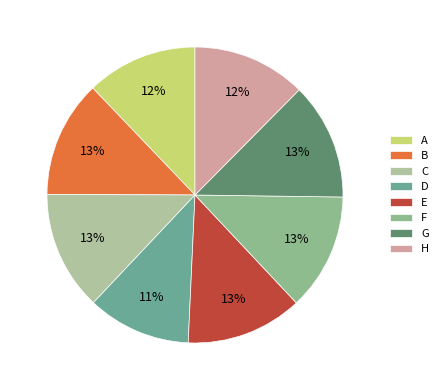

Which slice is the smallest?

D